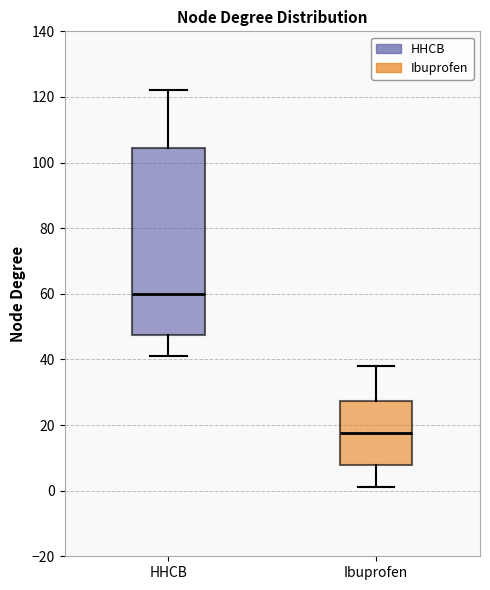

Reading left to right, read every box against the y-axis: the position of its median line, the range the box covers, and the ends of its whiskers. The values are not printed on the chart, so give them approximately, as read against the axis.

HHCB: median 60, box 48 to 104, whiskers 42 to 122
Ibuprofen: median 18, box 8 to 28, whiskers 2 to 38